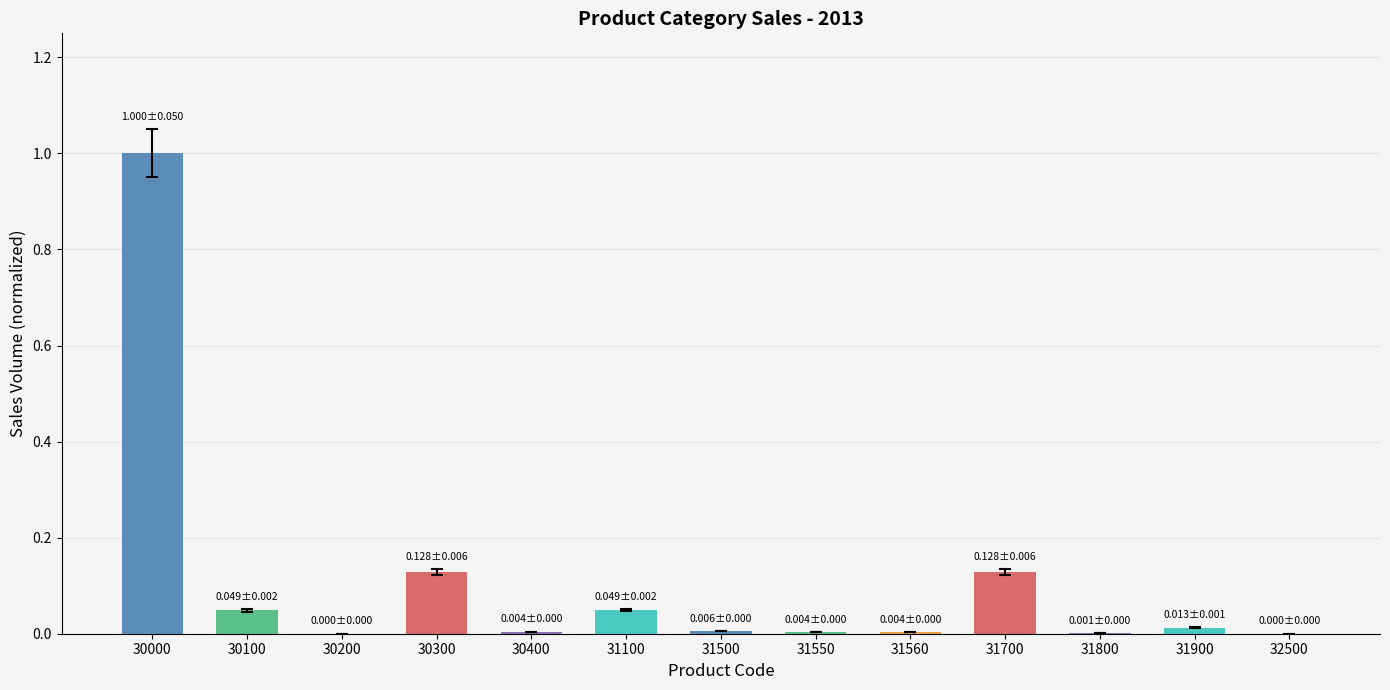

What is the sum of all values?

1.4